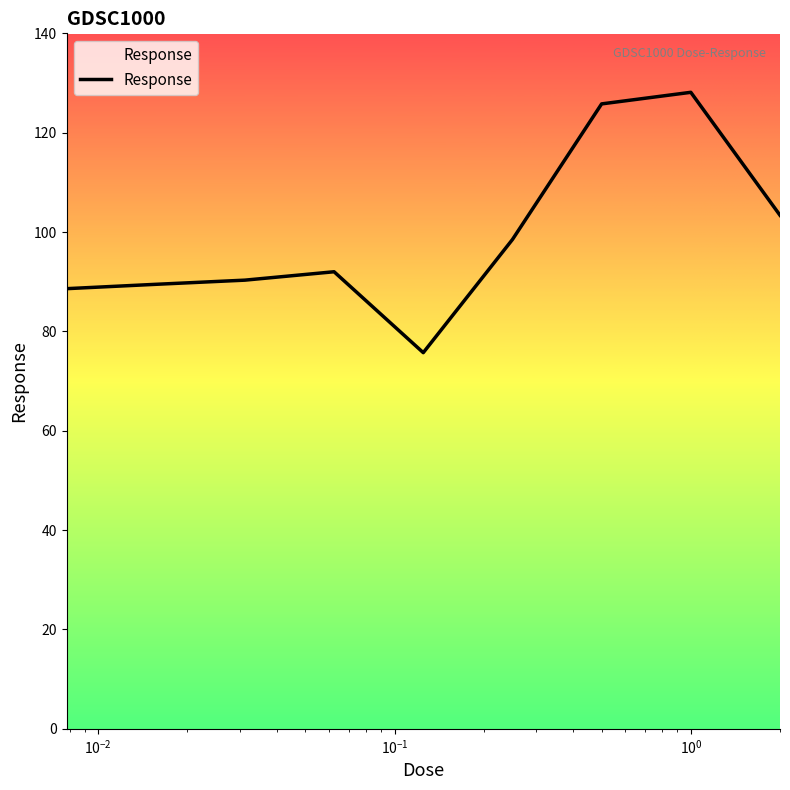

What is the difference between the maximum and minimum values?

52.4